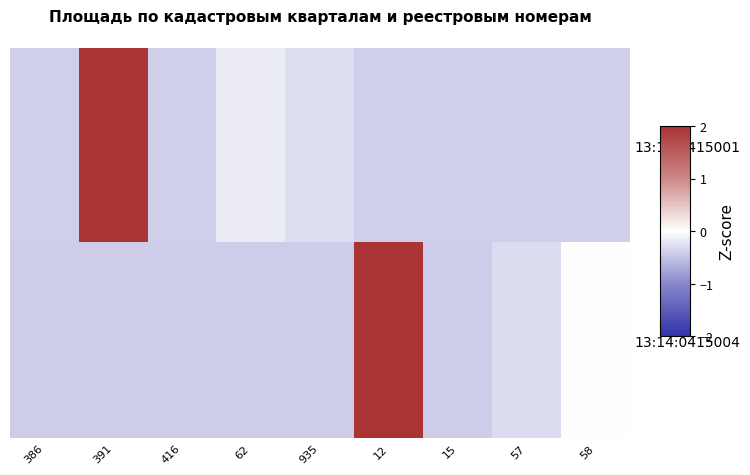

What is the total value across all series at 386?

-0.8